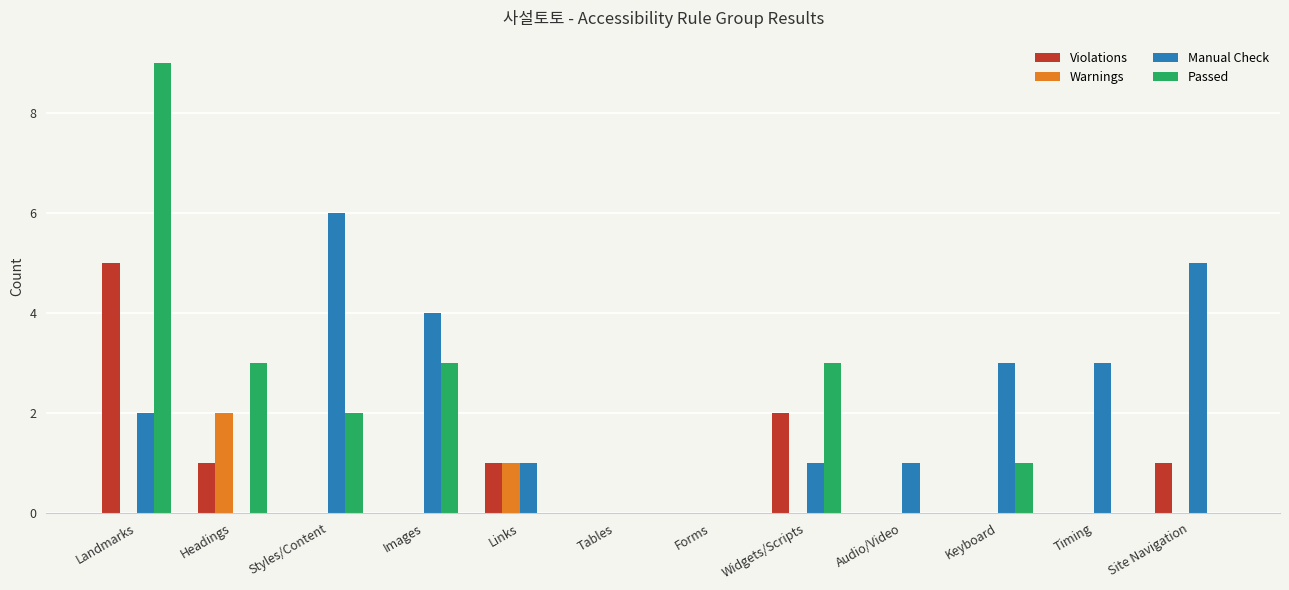

Which series has the largest total across all categories?

Manual Check